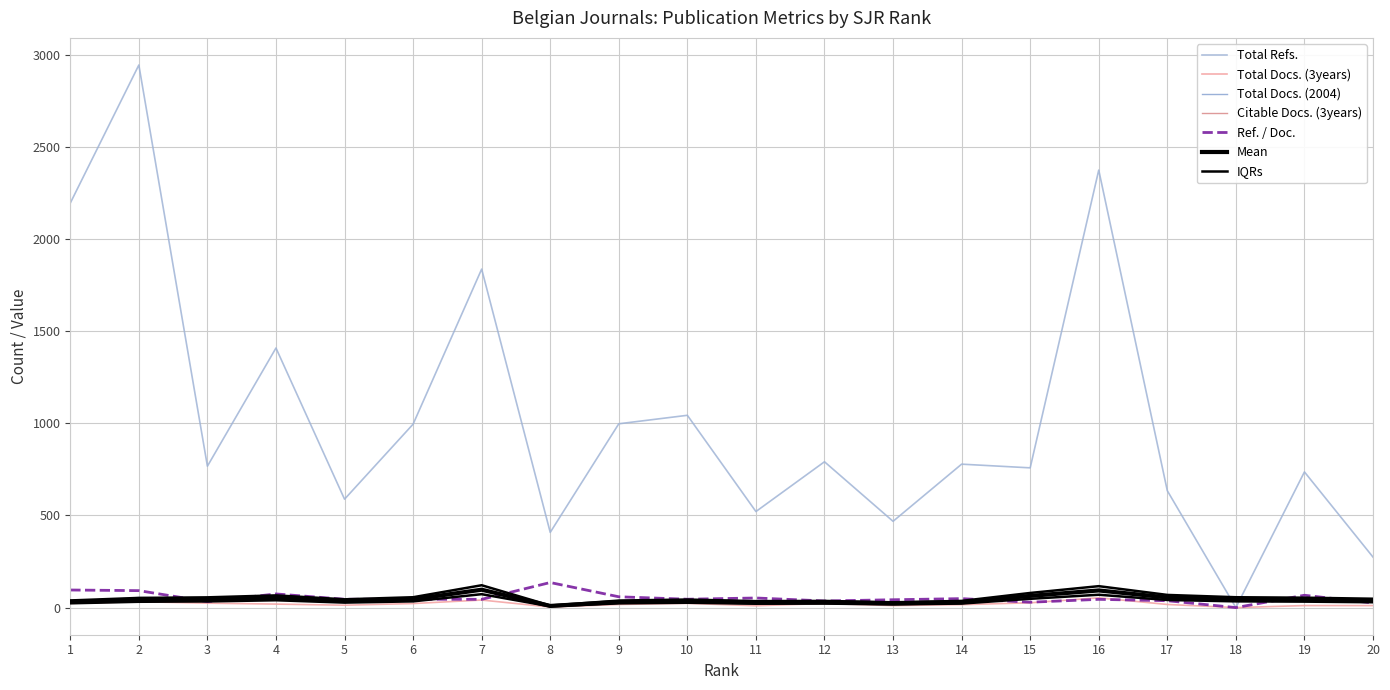

How many positive values does the Total Docs. (3years) series have?

19